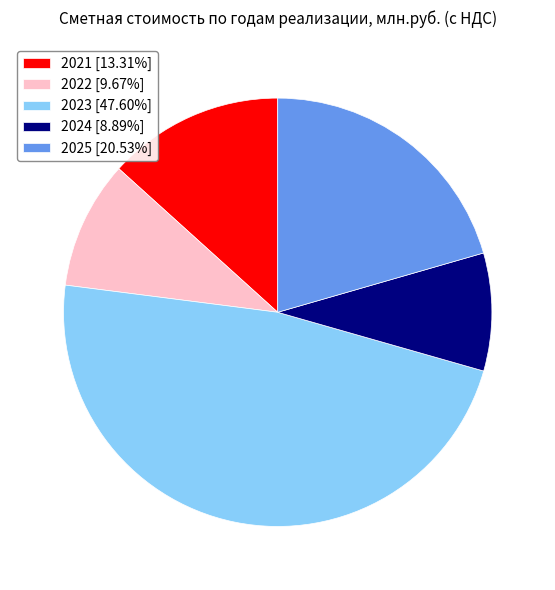

What is the largest slice in the pie chart?

2023